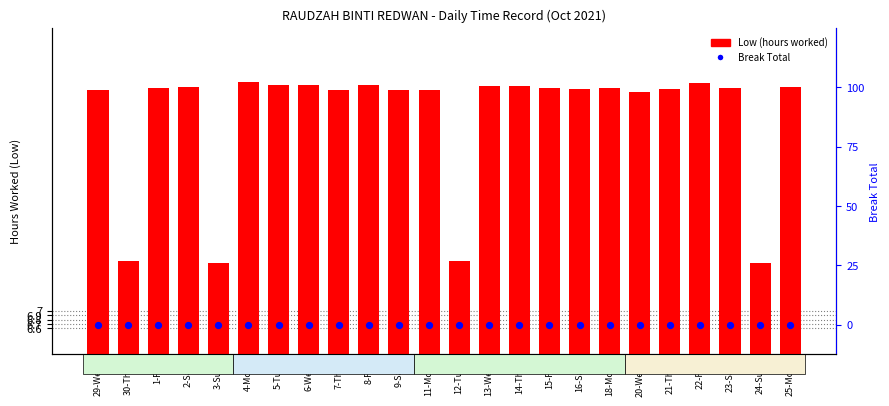

Which series contains the lowest Y value?

Break Total